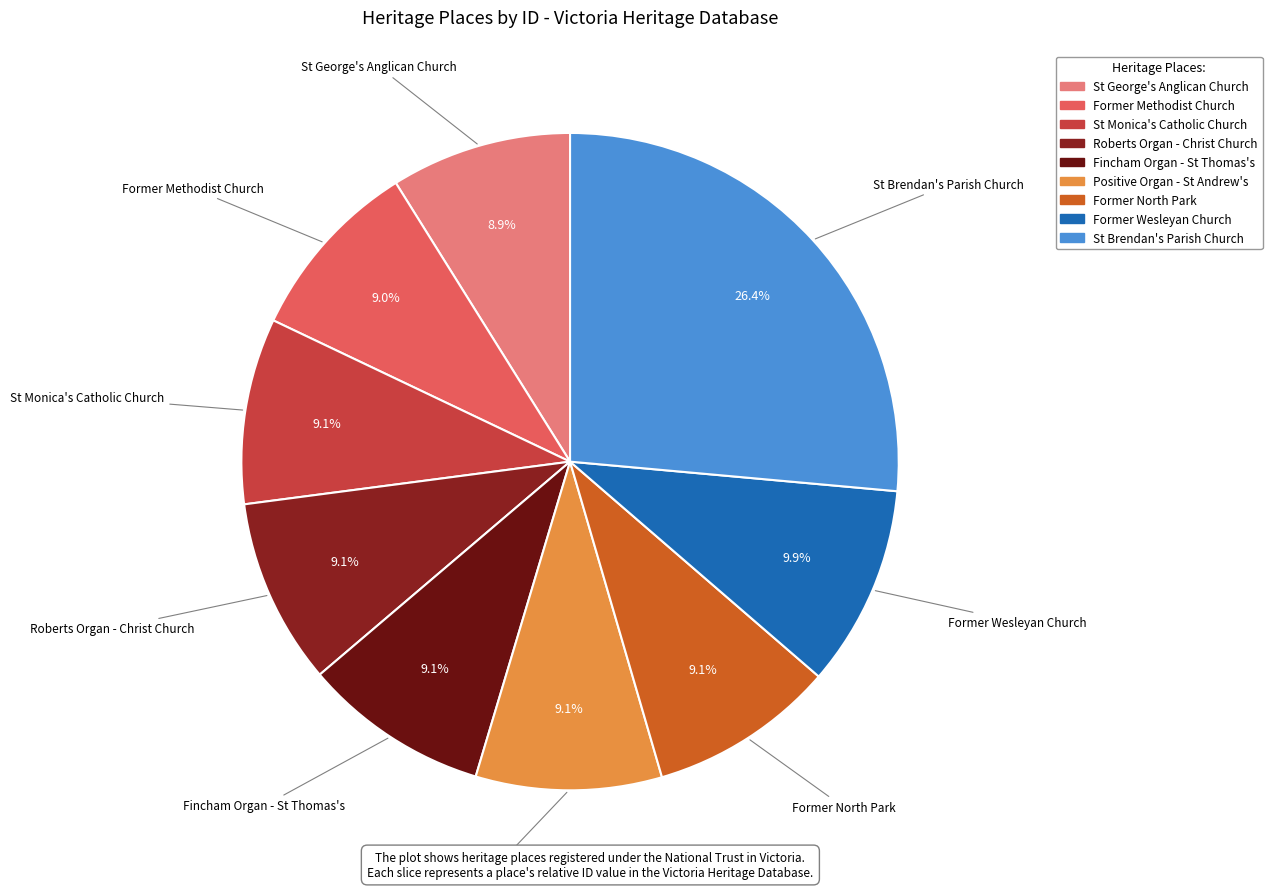

Which slice is the largest?

St Brendan's Parish Church